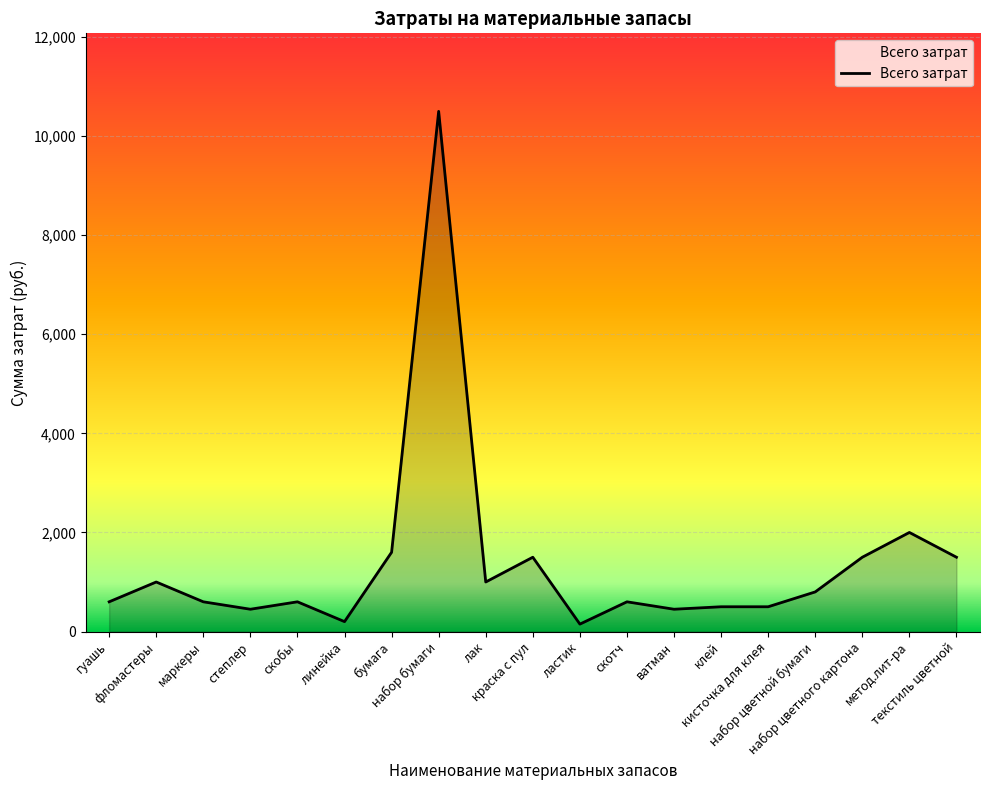

What is the maximum value shown in the chart?

10500